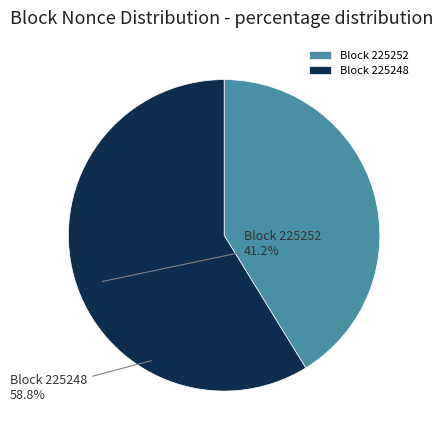

Is there a majority slice in this chart?

Yes